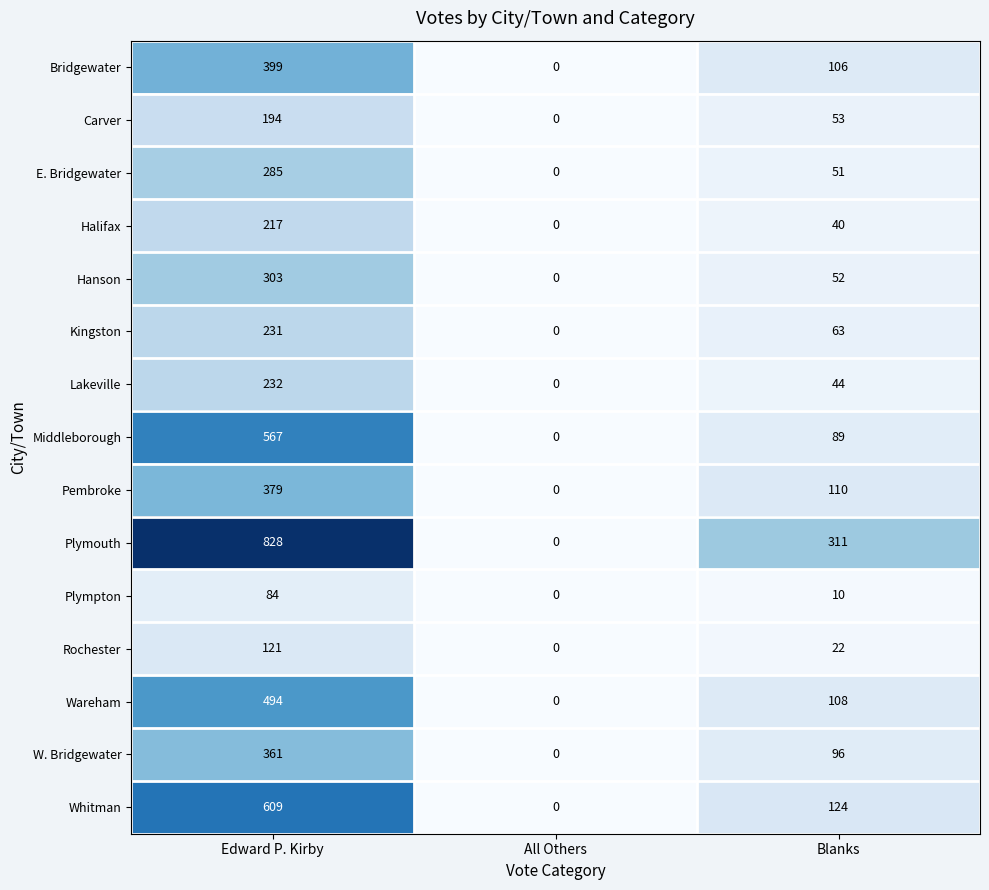

Which category has the lowest value in the Plympton series?

All Others